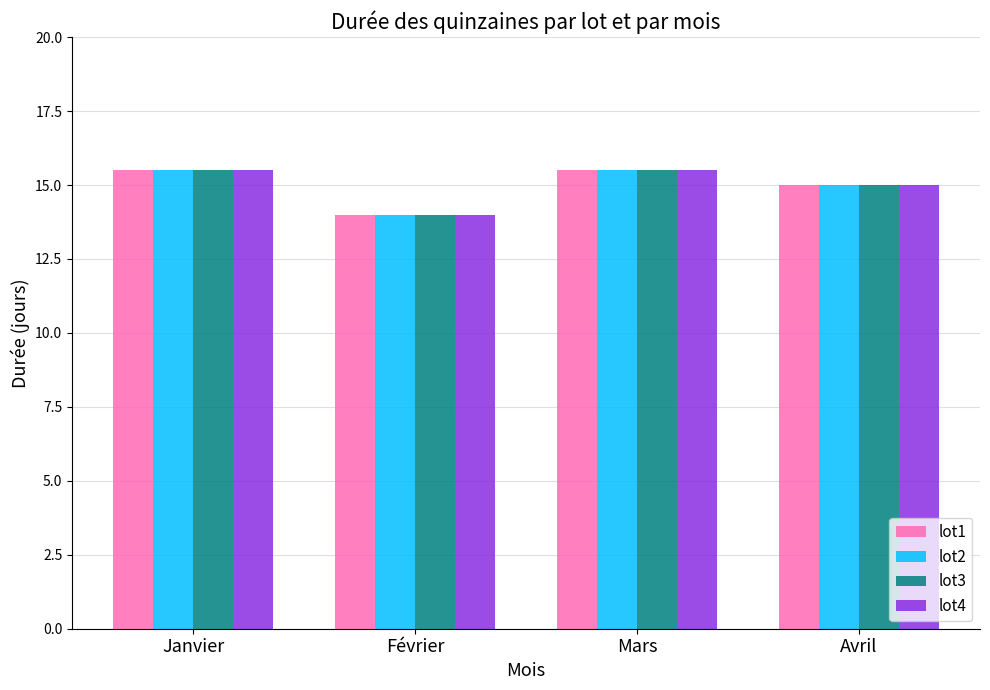

What is the highest value of the lot1 series?

15.5